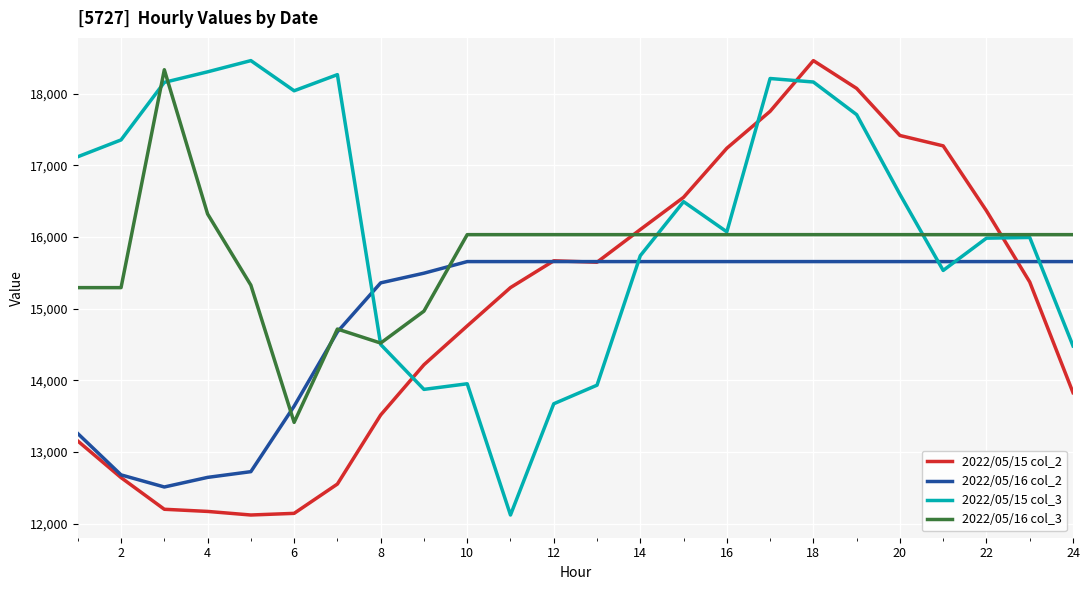

Which series has the largest total across all categories?

2022/05/15 col_3